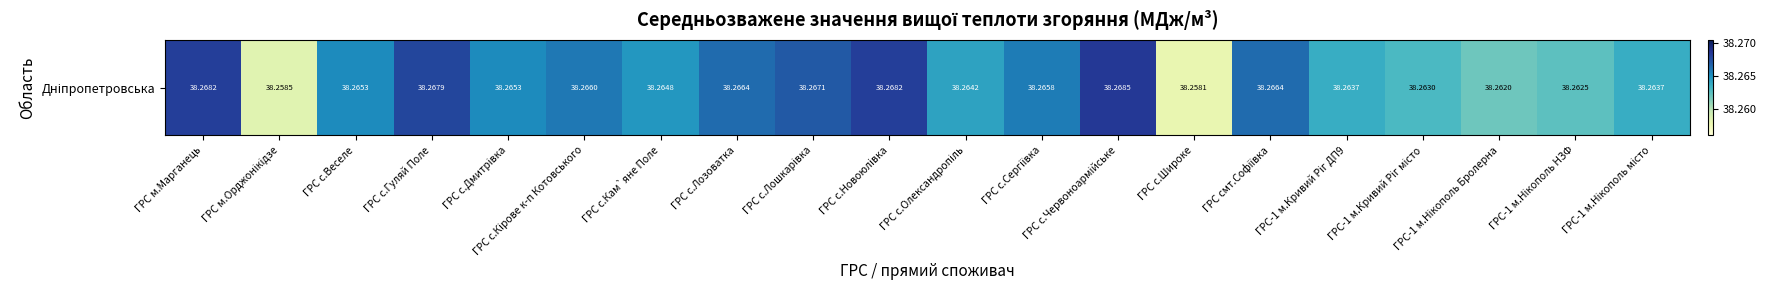

Reading left to right, what are all the values shown in this chart?

ГРС м.Марганець=38.3	ГРС м.Орджонiкiдзе=38.3	ГРС с.Веселе=38.3	ГРС с.Гуляй Поле=38.3	ГРС с.Дмитрiвка=38.3	ГРС с.Кiрове к-п Котовського=38.3	ГРС с.Кам`яне Поле=38.3	ГРС с.Лозоватка=38.3	ГРС с.Лошкарiвка=38.3	ГРС с.Новоюлiвка=38.3	ГРС с.Олександропіль=38.3	ГРС с.Сергiївка=38.3	ГРС с.Червоноармiйське=38.3	ГРС с.Широке=38.3	ГРС смт.Софiївка=38.3	ГРС-1 м.Кривий Ріг ДП9=38.3	ГРС-1 м.Кривий Ріг місто=38.3	ГРС-1 м.Нiкополь Бролерна=38.3	ГРС-1 м.Нiкополь НЗФ=38.3	ГРС-1 м.Нiкополь місто=38.3